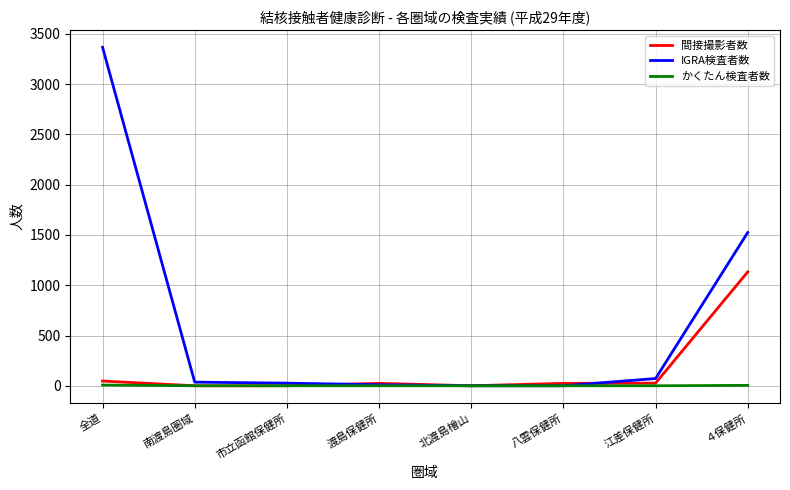

How many lines are shown in the chart?

3